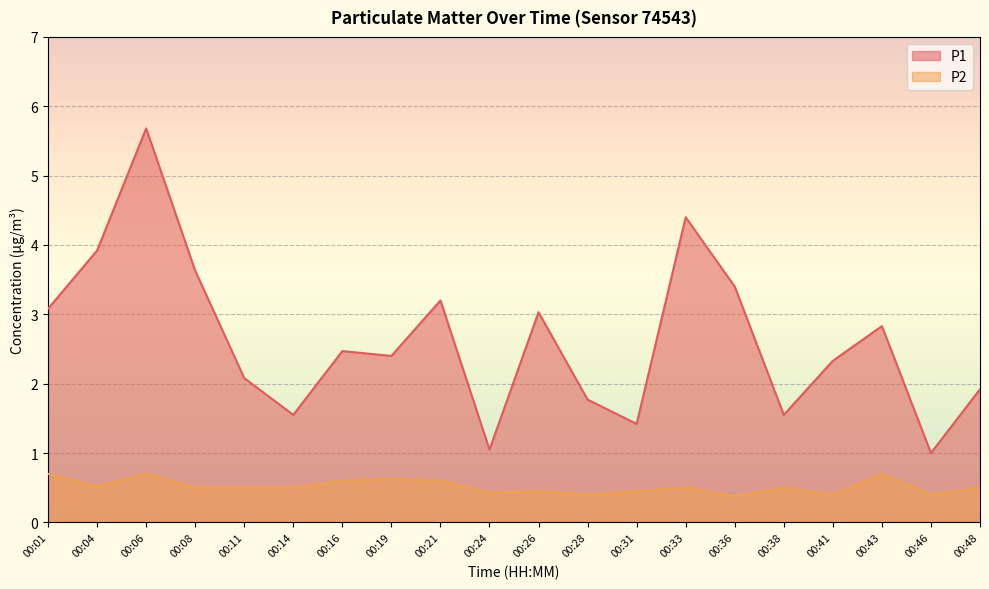

Reading right to left, transcribe all the data shown in this chart.

P1: 1.9	1.0	2.8	2.3	1.6	3.4	4.4	1.4	1.8	3.0	1.1	3.2	2.4	2.5	1.6	2.1	3.6	5.7	3.9	3.1
P2: 0.5	0.4	0.7	0.4	0.5	0.4	0.5	0.5	0.4	0.5	0.4	0.6	0.6	0.6	0.5	0.5	0.5	0.7	0.5	0.7